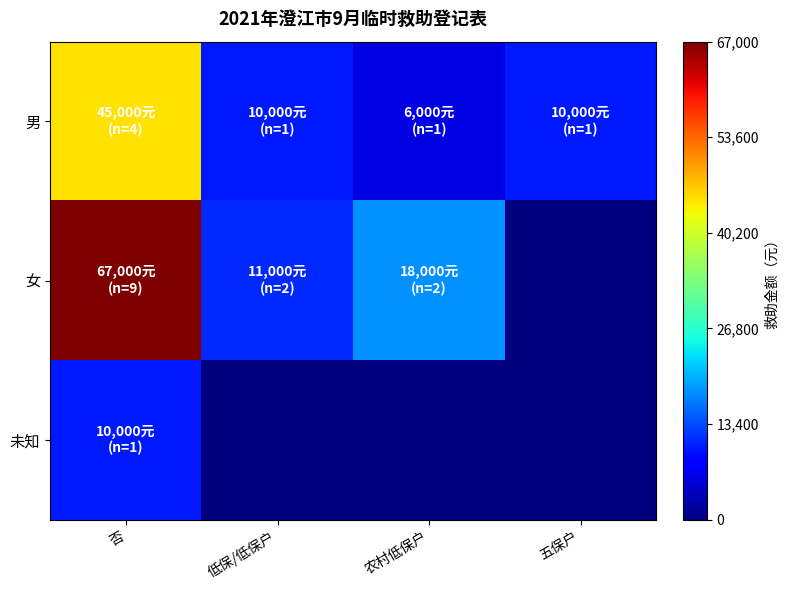

Which series changed the most between 农村低保户 and 五保户?

女